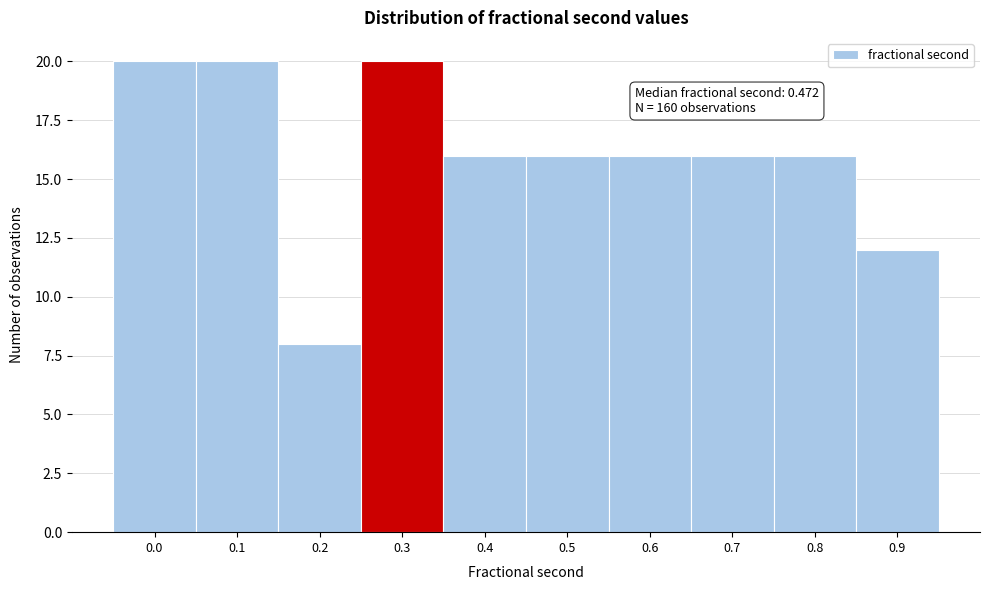

Reading right to left, what are all the values shown in this chart?

12	16	16	16	16	16	20	8	20	20